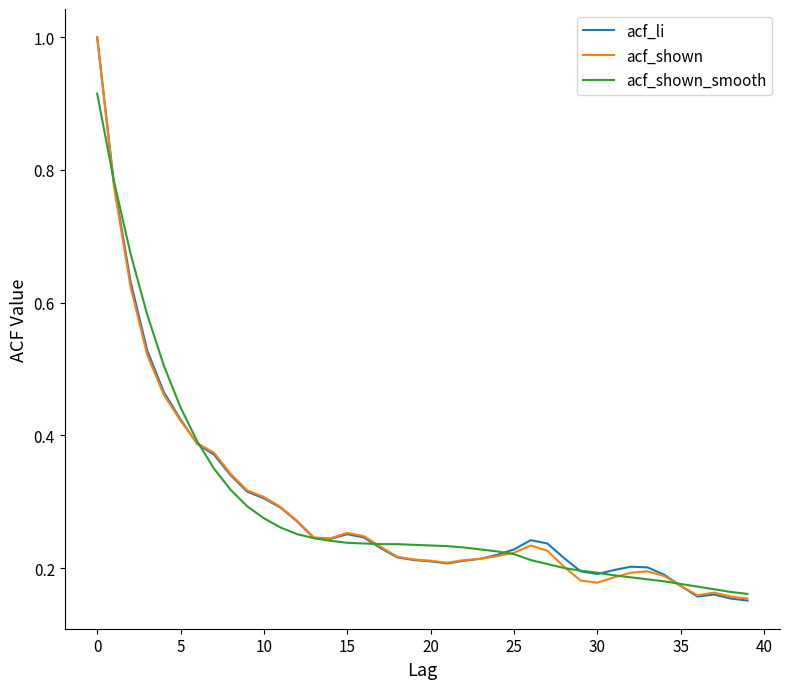

What is the maximum value for acf_li?

1.0